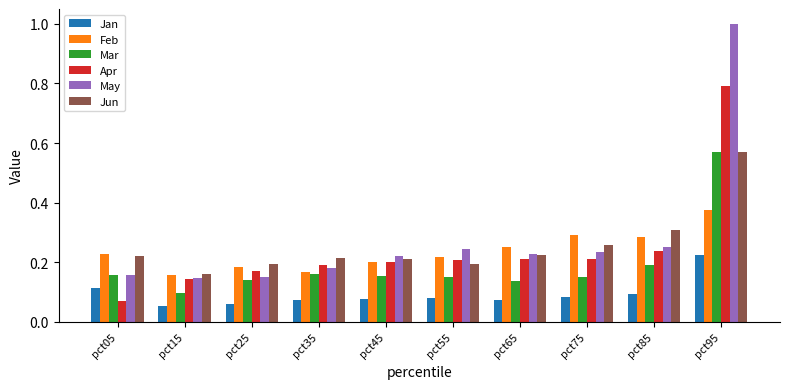

At which label does Feb reach its peak?

pct95